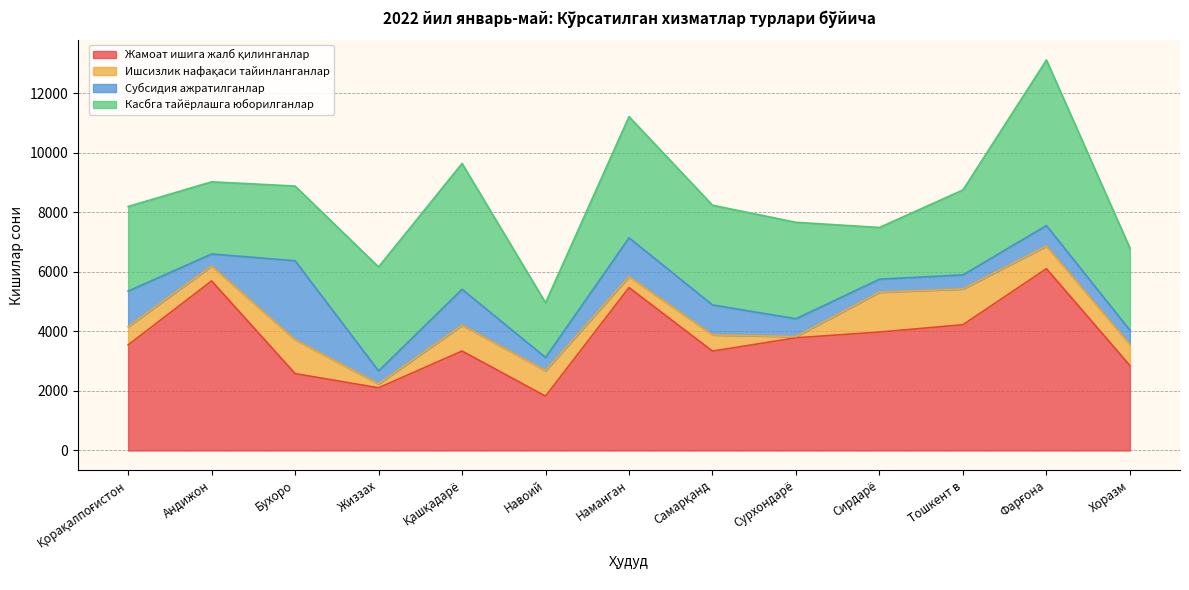

The Субсидия ажратилганлар series shows 258 at Қашқадарё. True or false?

False